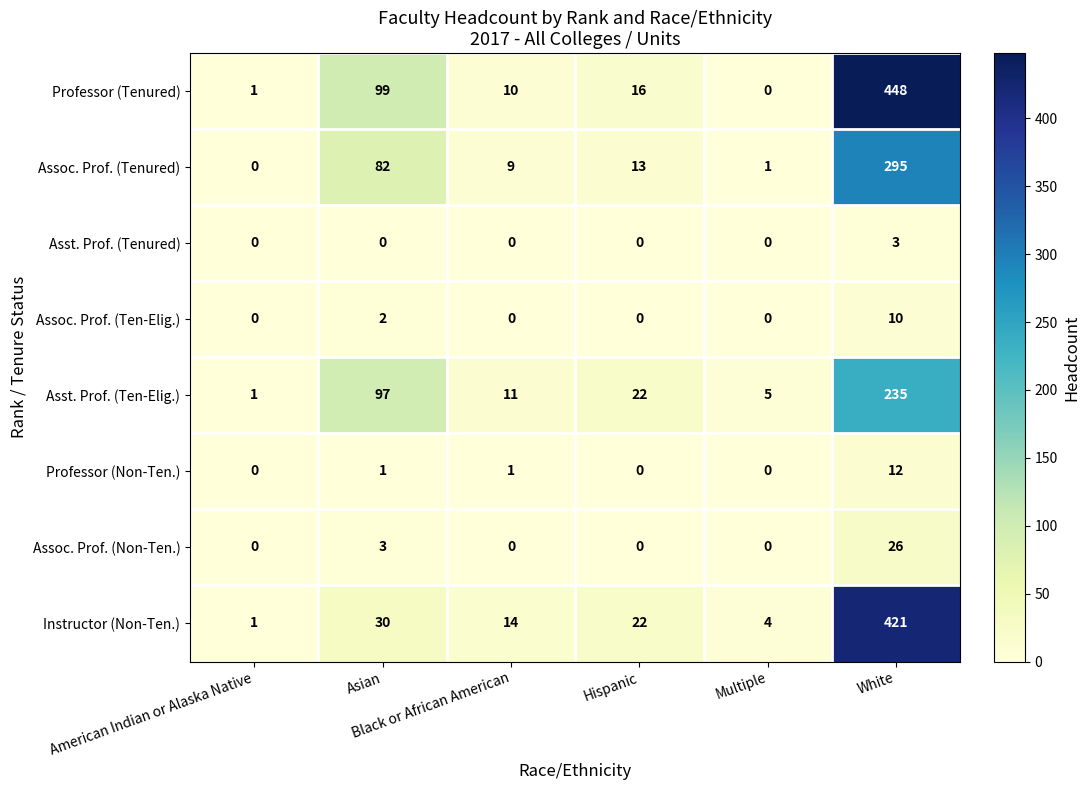

Which series has the largest total across all categories?

Professor (Tenured)